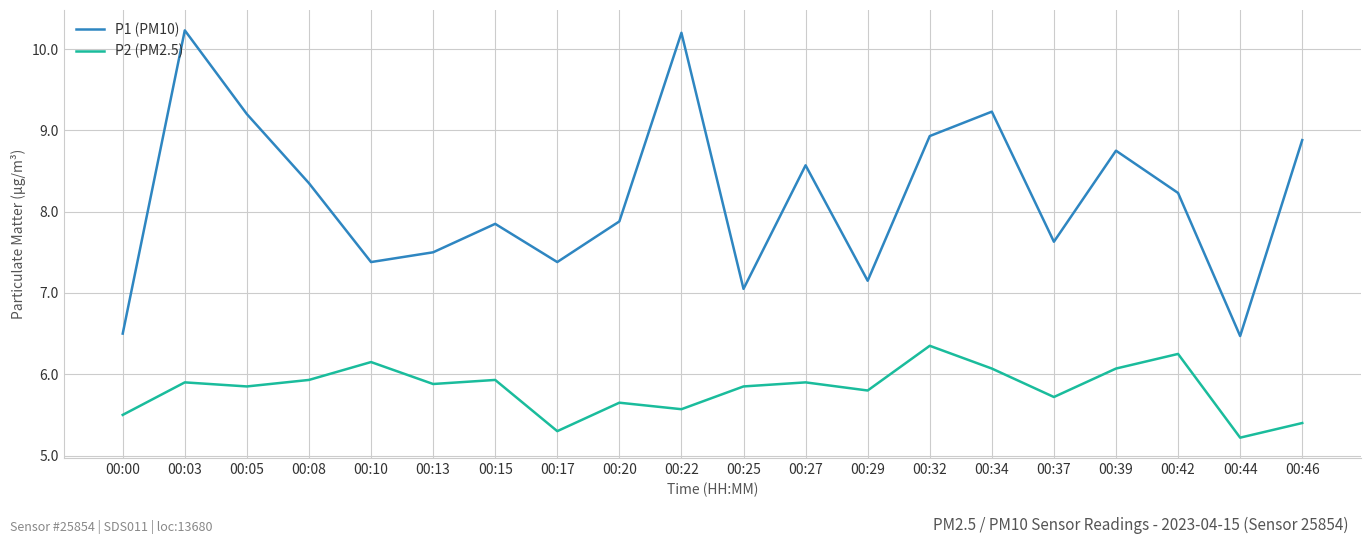

In P2 (PM2.5), how many points are lower than both neighbors (excluding endpoints)?

7